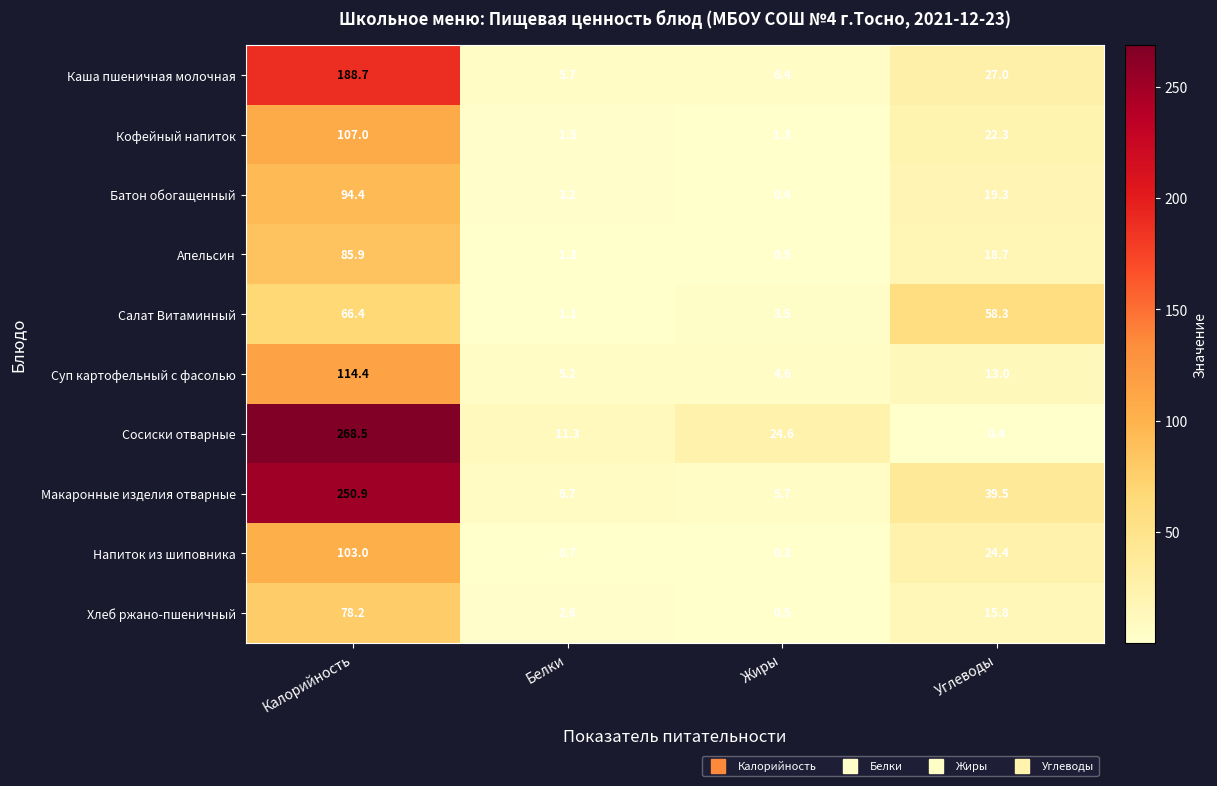

What is the difference between the highest and lowest values at Калорийность?

202.1